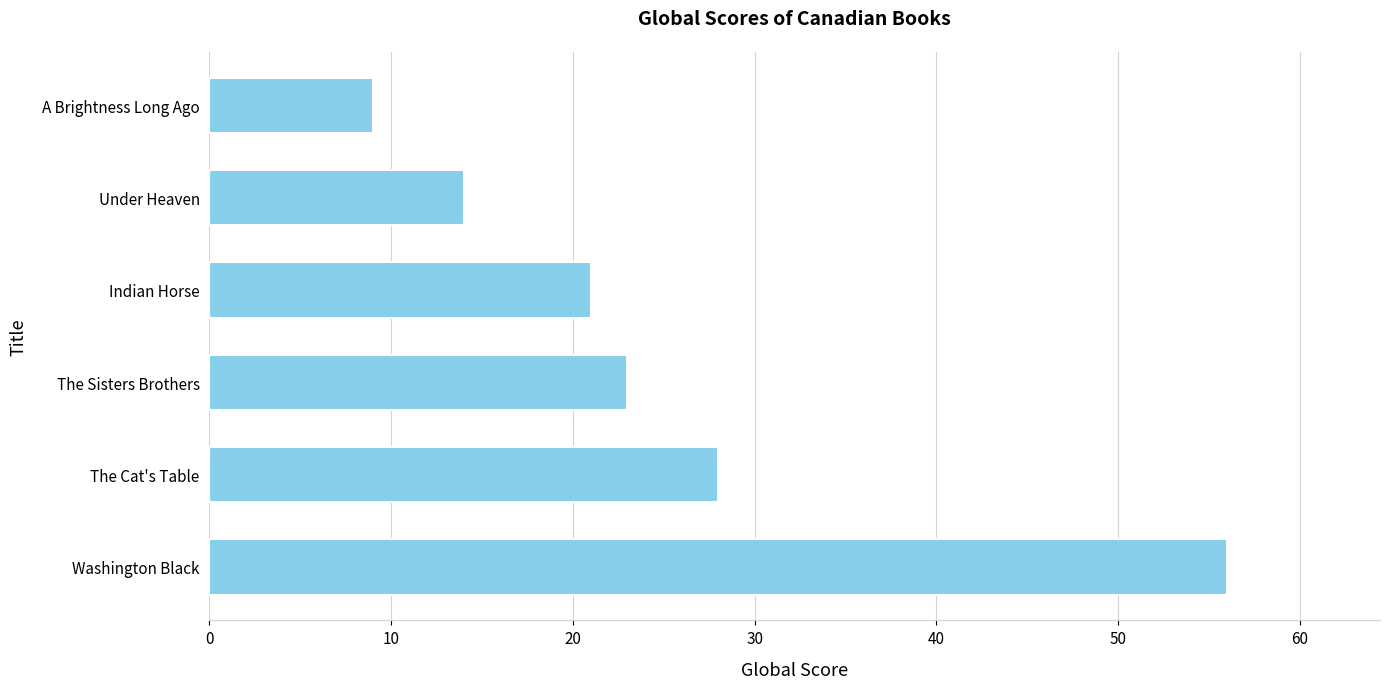

Approximately how many times larger is the value at Under Heaven compared to Indian Horse?

0.7